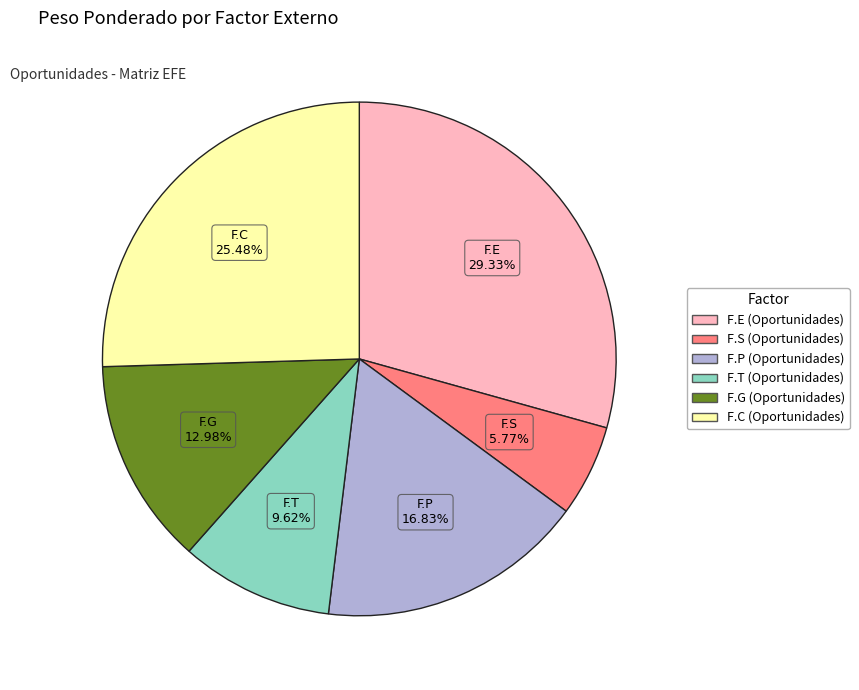

How many slices are in this pie chart?

6